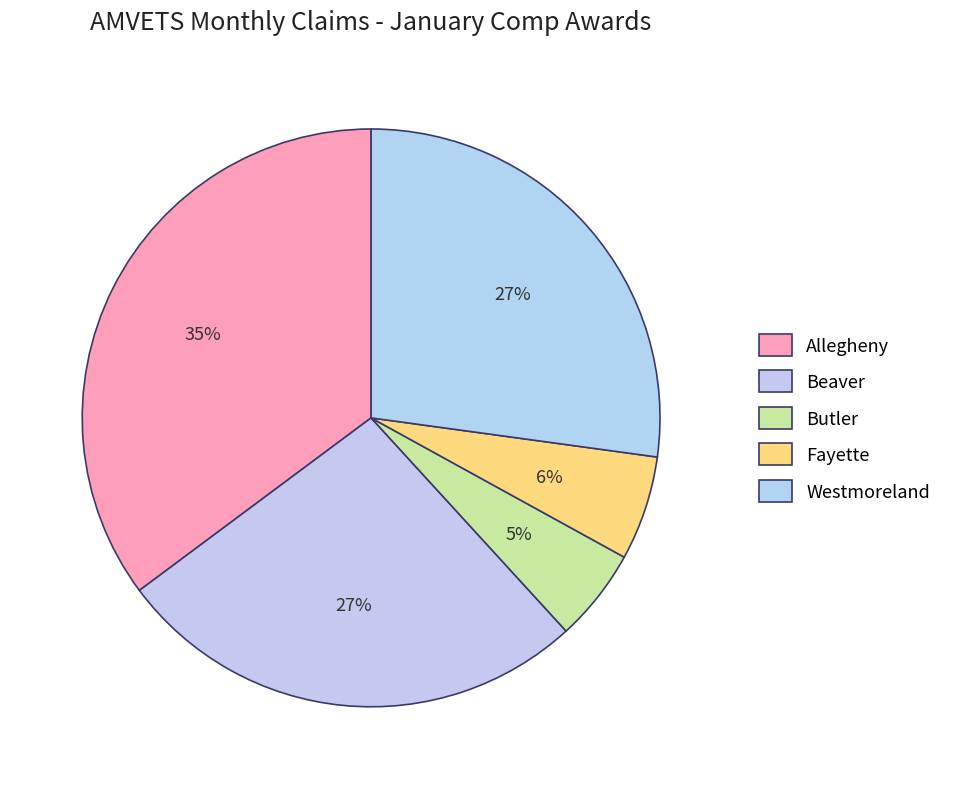

True or false: Beaver accounts for 27% of the total.

True